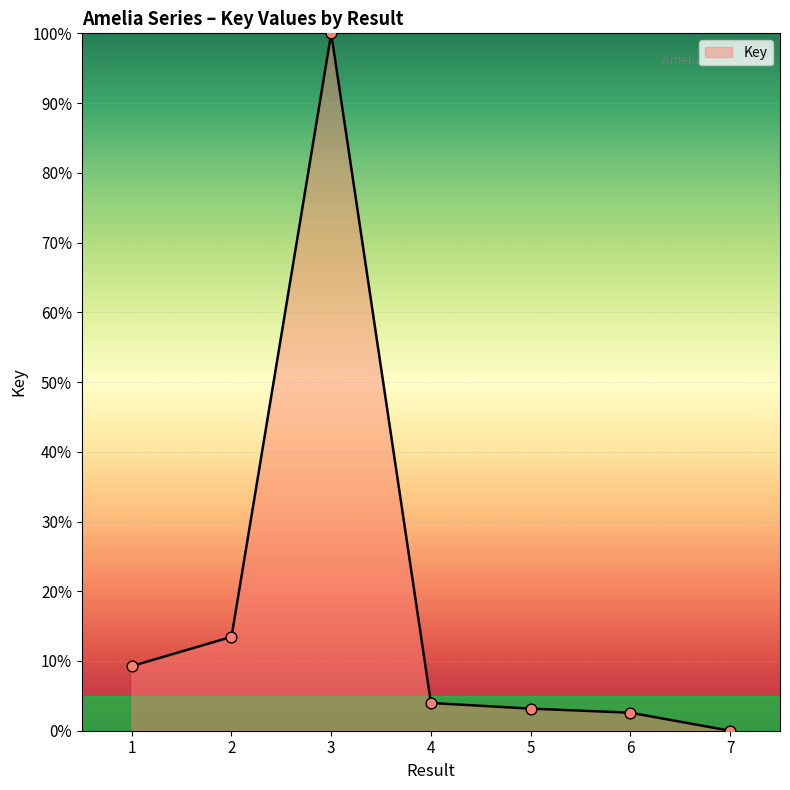

What is the change in value from 2 to 7?

-13.5